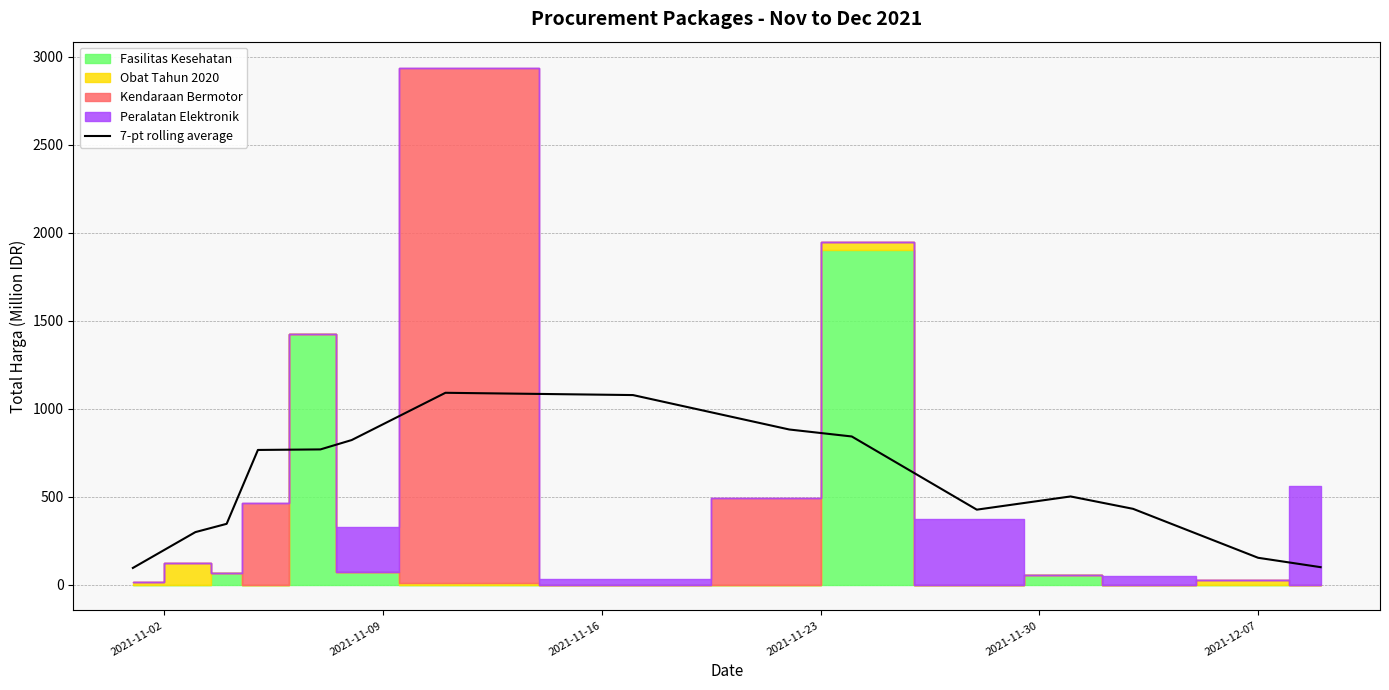

What is the difference between the maximum and minimum values?

995.5